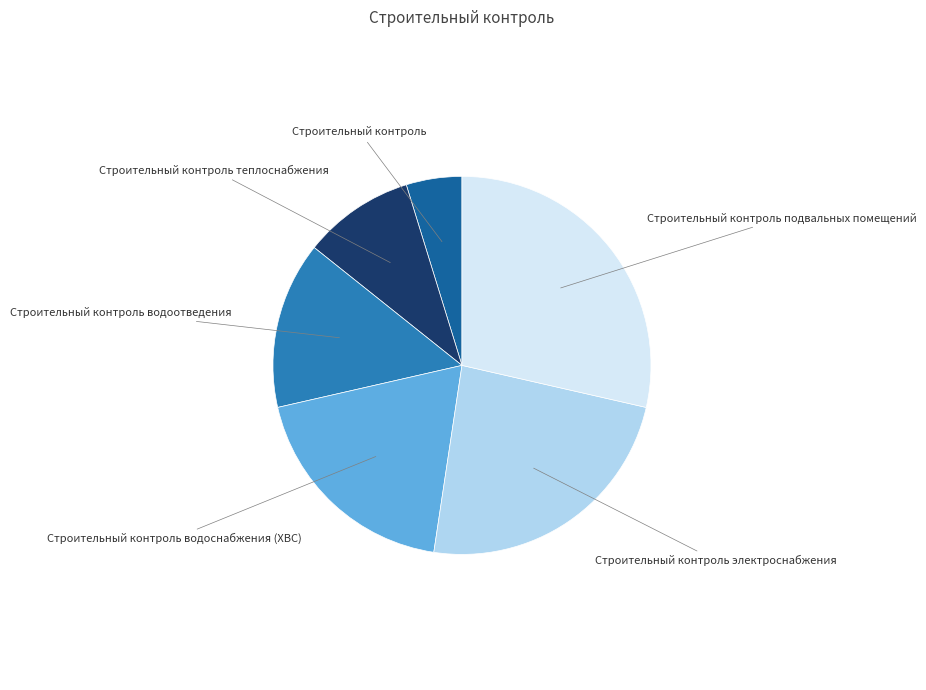

Between Строительный контроль подвальных помещений and Строительный контроль, which is larger?

Строительный контроль подвальных помещений